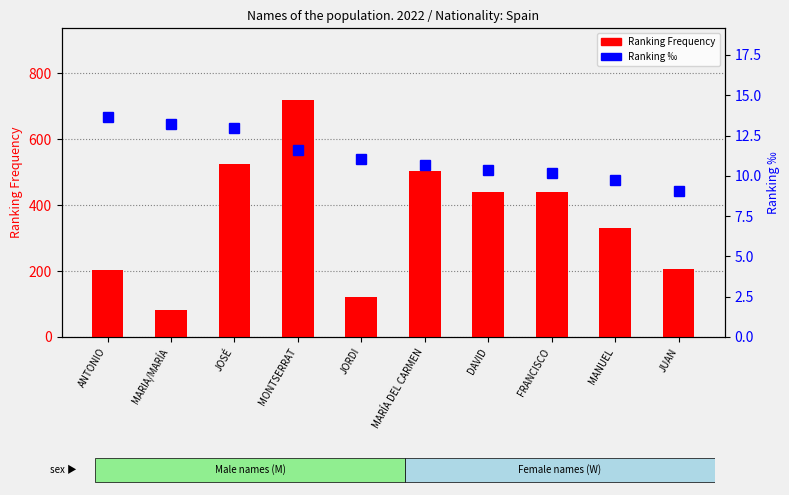

Between JOSÉ and ANTONIO, which is larger?

JOSÉ